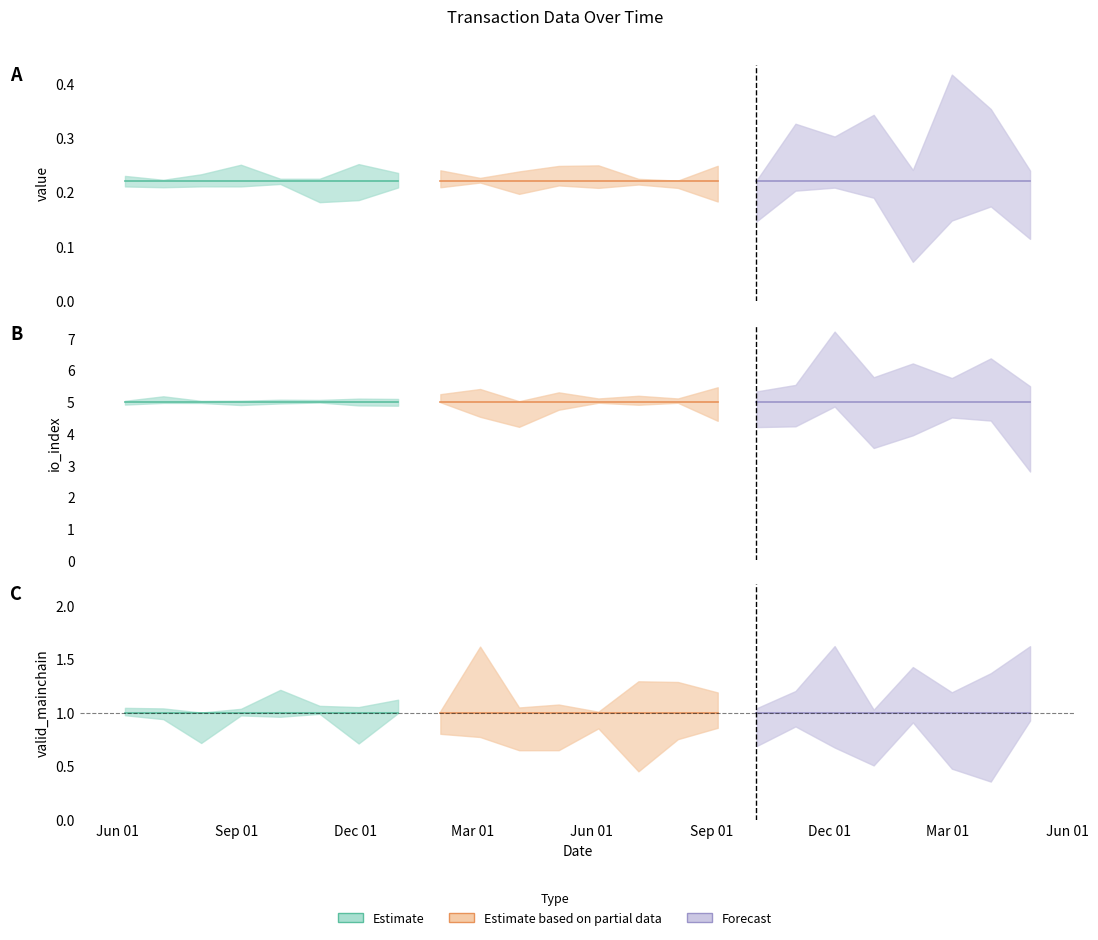

True or false: valid_mainchain and io_index intersect in this chart.

False